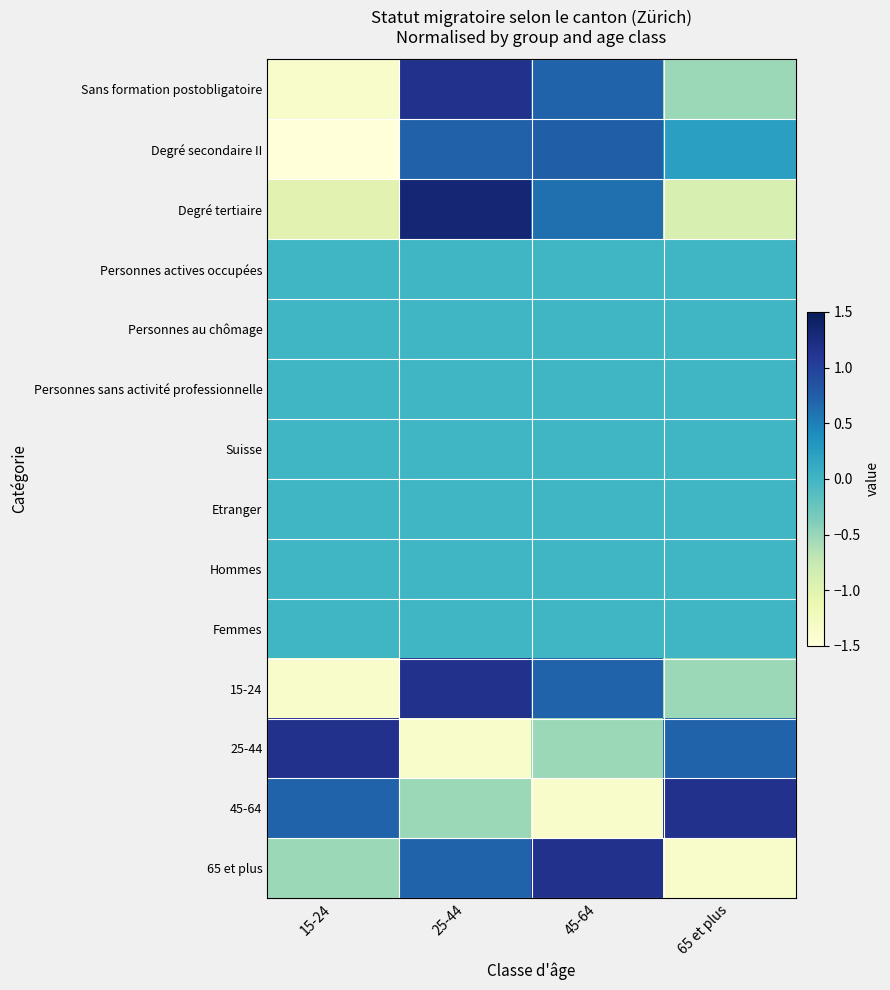

Rank the series by their maximum value, from lowest to highest.

Personnes actives occupées, Personnes au chômage, Personnes sans activité professionnelle, Suisse, Etranger, Hommes, Femmes, Degré secondaire II, Sans formation postobligatoire, 15-24, 25-44, 45-64, 65 et plus, Degré tertiaire